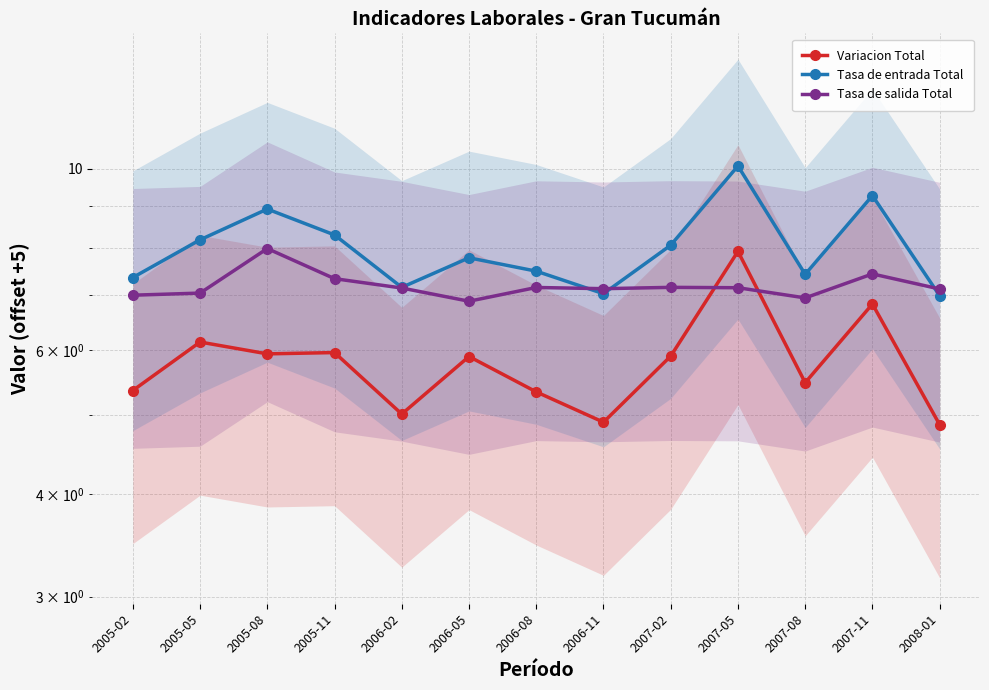

What is the sum of the Tasa de entrada Total values at 2007-02 and 2005-02?

15.4